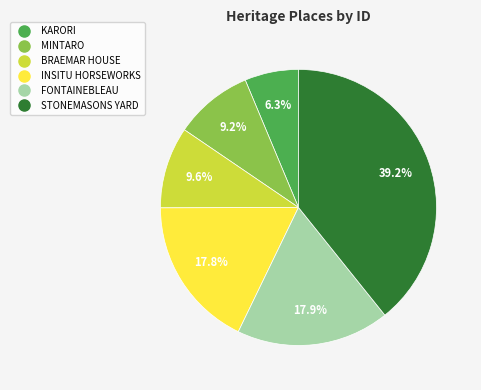

How many segments does this pie chart have?

6